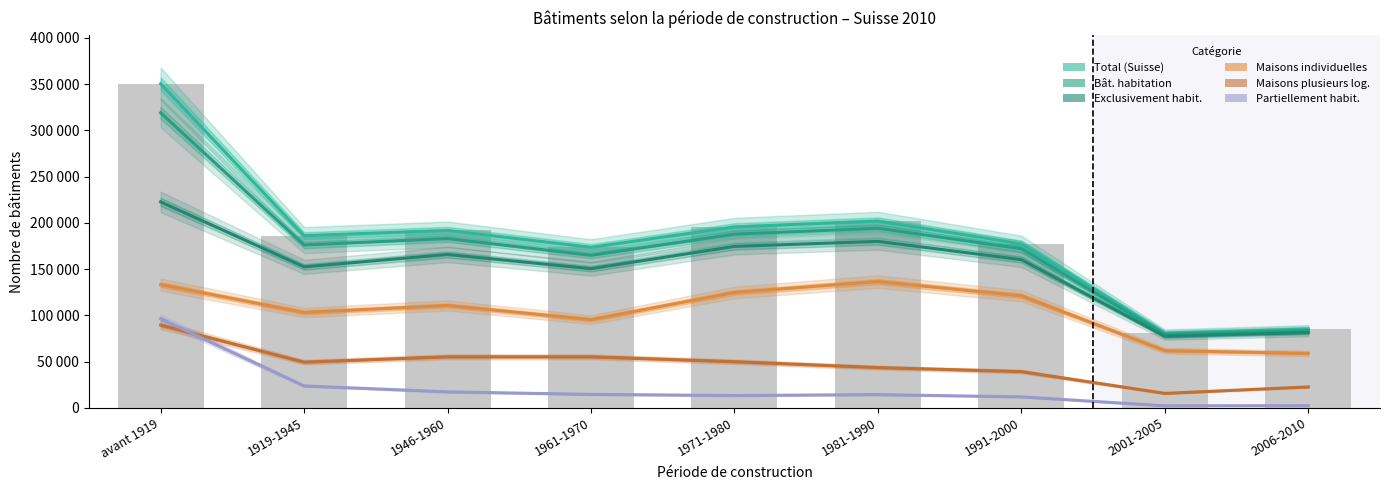

Count the number of categories in the chart.

9